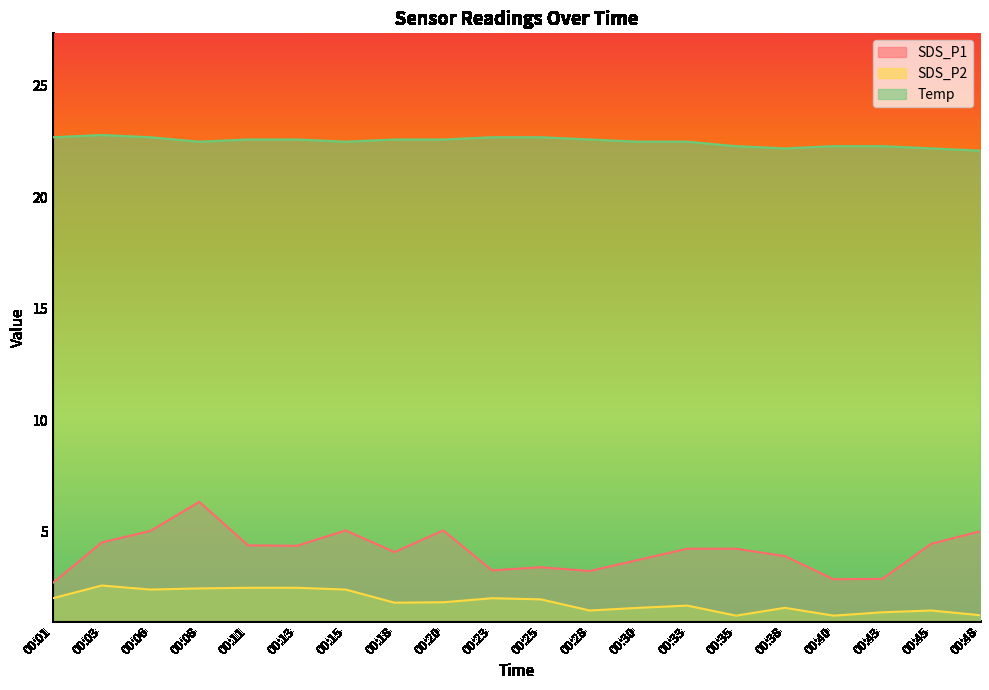

Is it true that SDS_P2 equals 0.8 at 00:06?

False